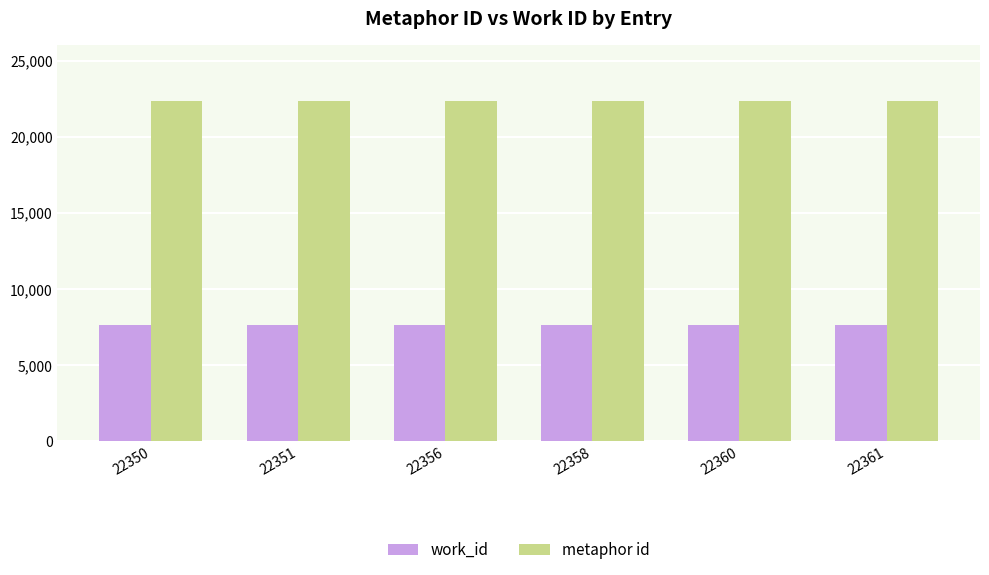

Rank the series at 22360 from highest to lowest value.

metaphor id, work_id